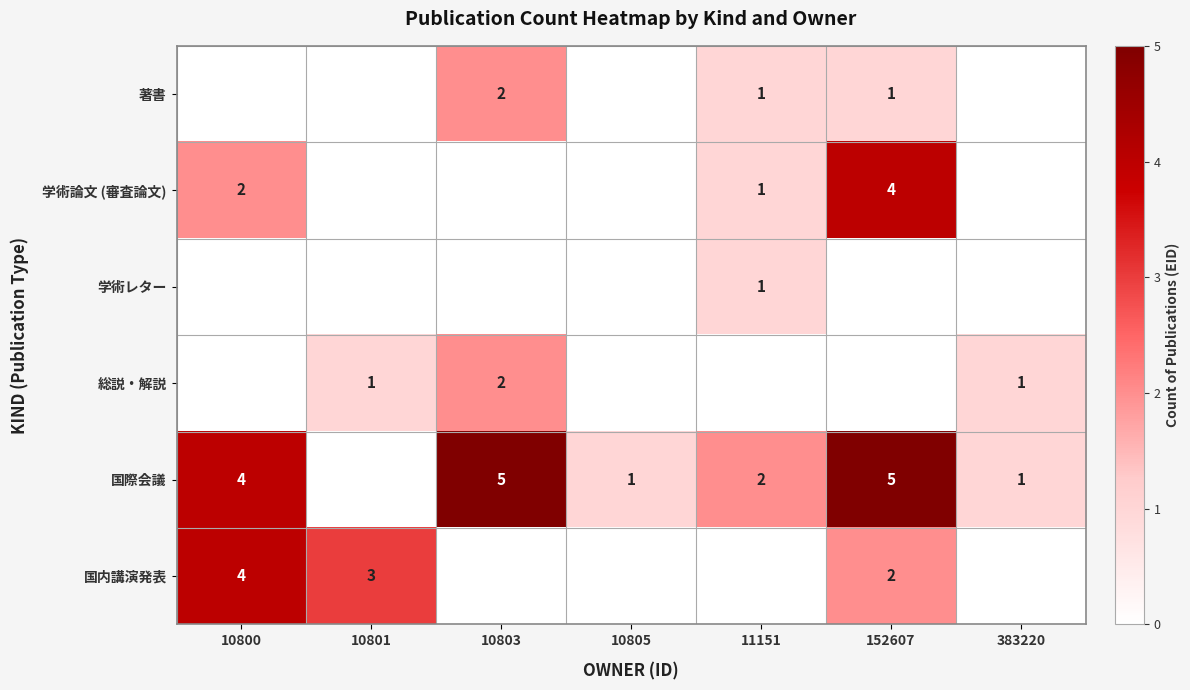

Is it true that 学術論文 (審査論文) equals 4 at 152607?

True